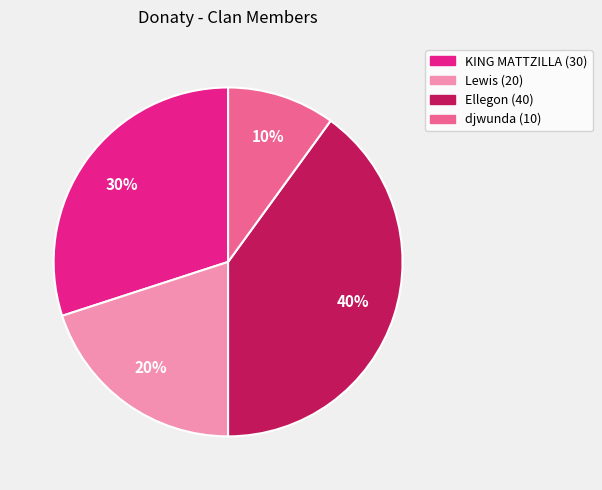

The djwunda (10) slice represents 3% of the pie. True or false?

False